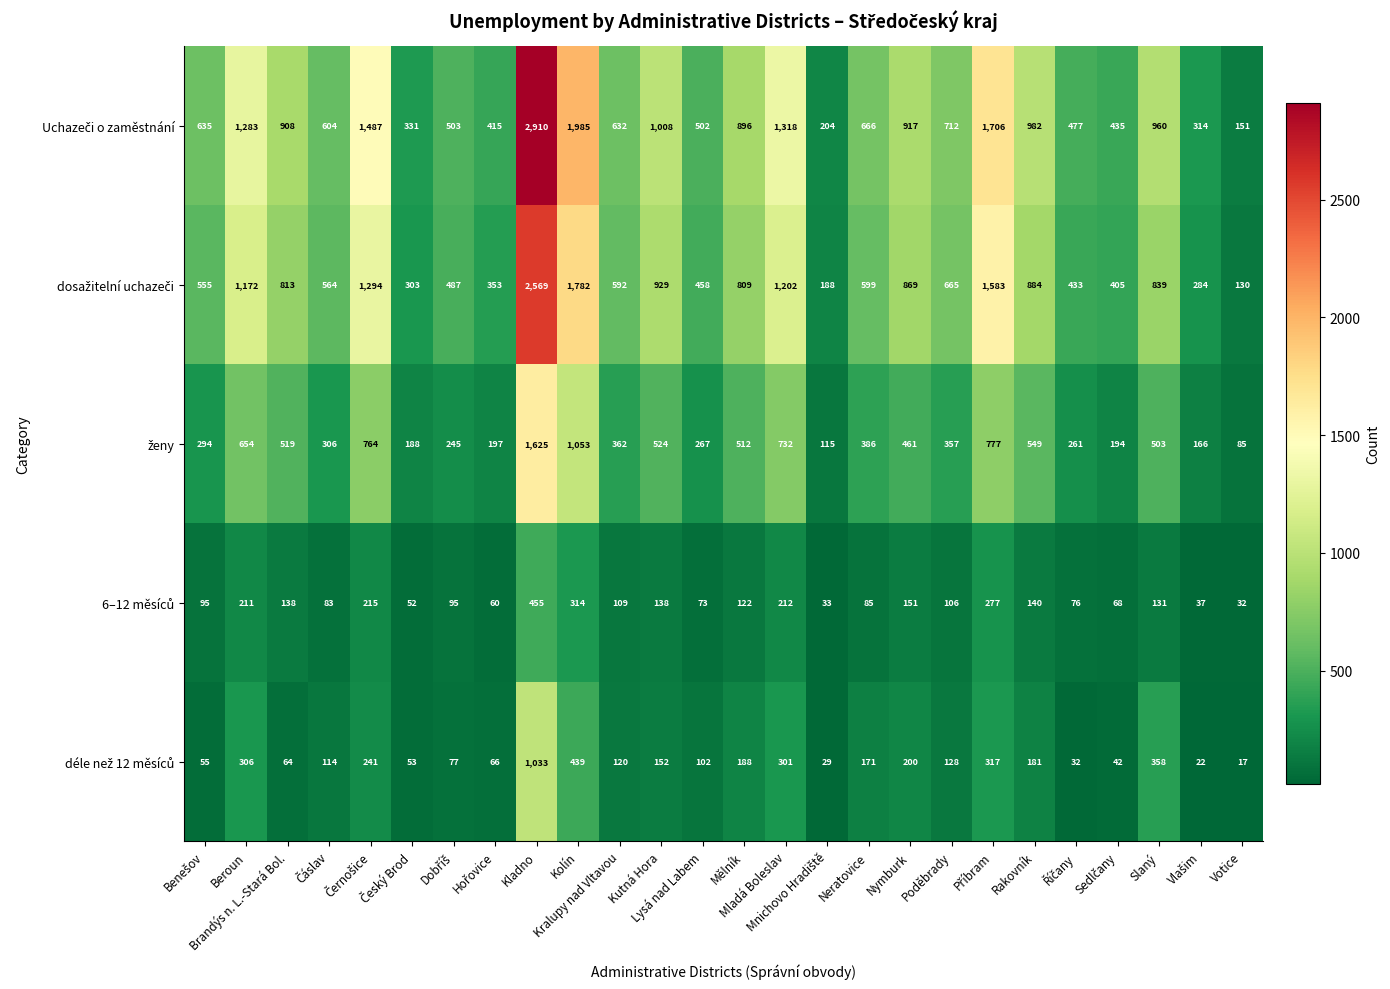

At how many categories does at least one series exceed 239?

24